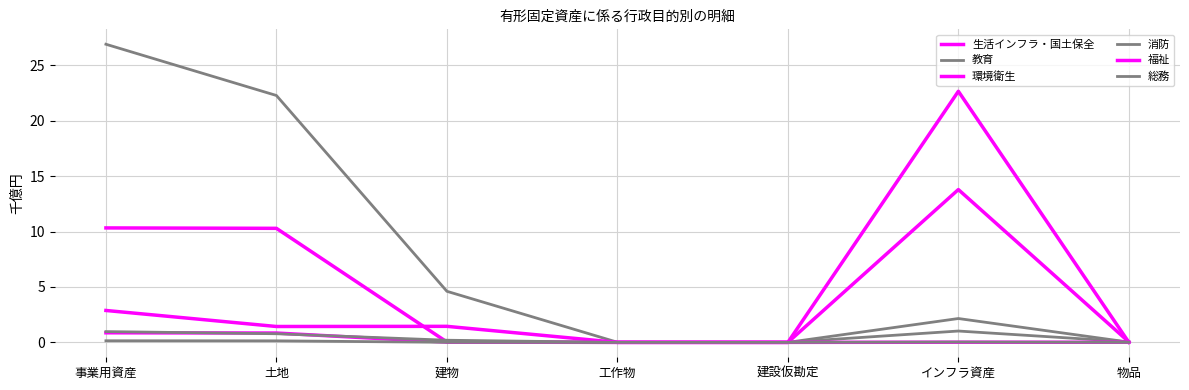

Which category has the highest value across all series?

事業用資産